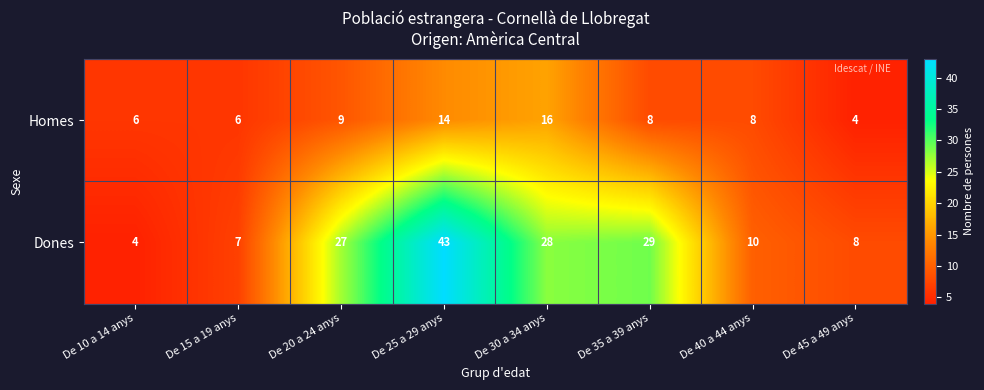

What is the lowest value of the Homes series?

4